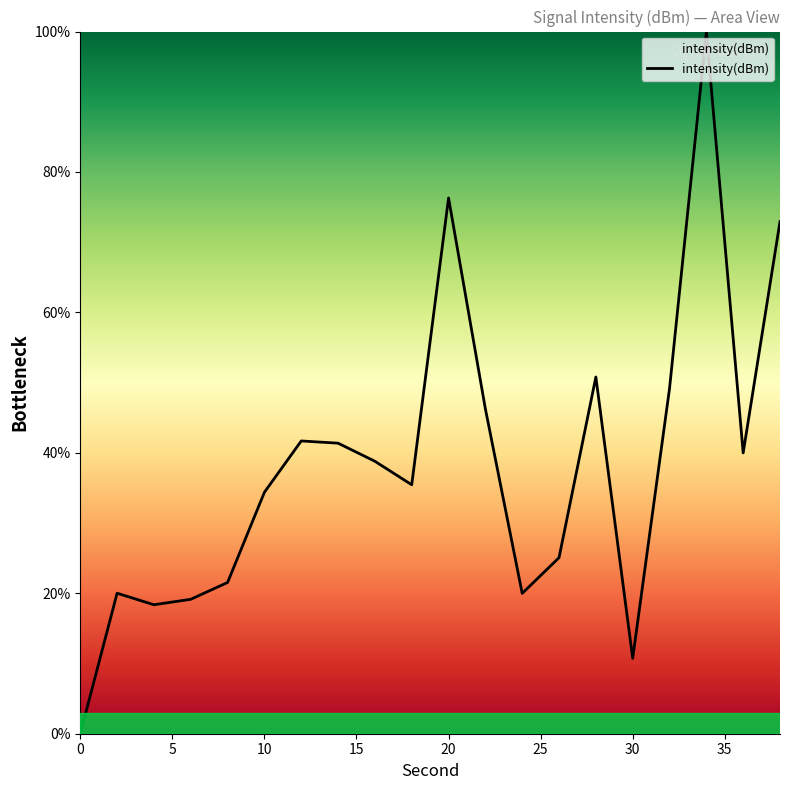

What is the difference between the maximum and minimum values?

100.0